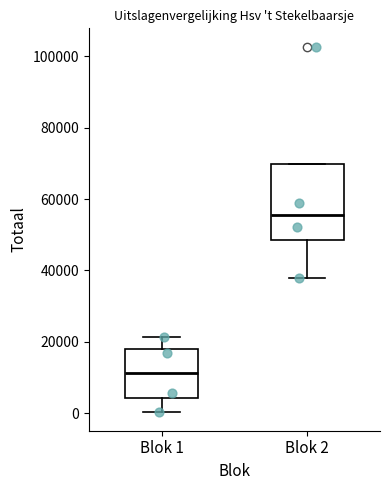

Reading left to right, transcribe this box plot: for each box, give where its median line is, the range the box spans, and where its two whiskers end, as read against the y-axis. The values are not printed on the chart, so give them approximately, as read against the axis.

Blok 1: median 12000, box 4000 to 18000, whiskers 0 to 22000
Blok 2: median 56000, box 48000 to 70000, whiskers 38000 to 70000